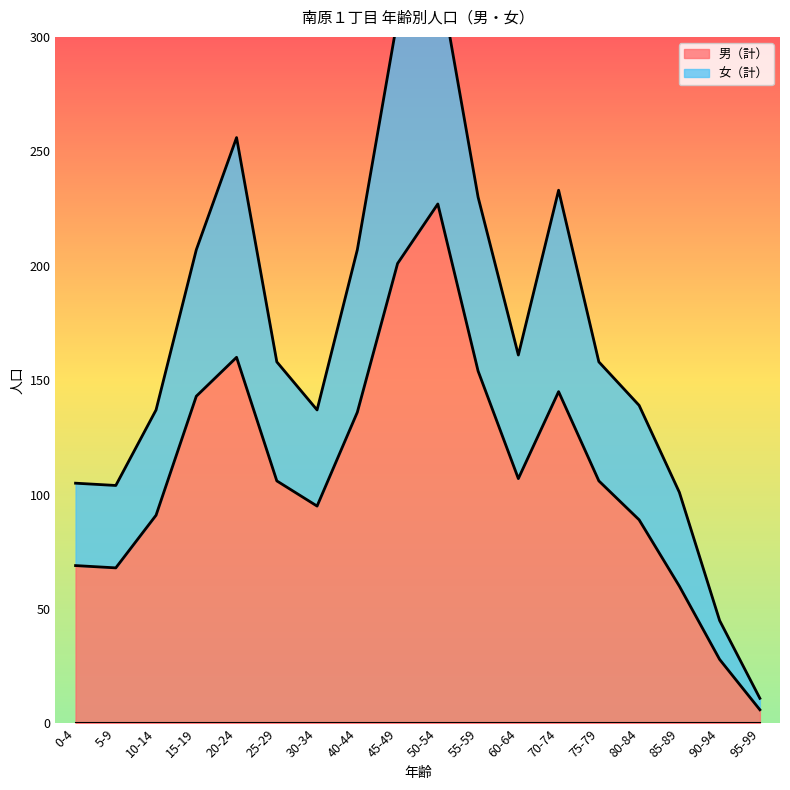

What is the difference between the maximum and minimum values in the 女（計） series?

319